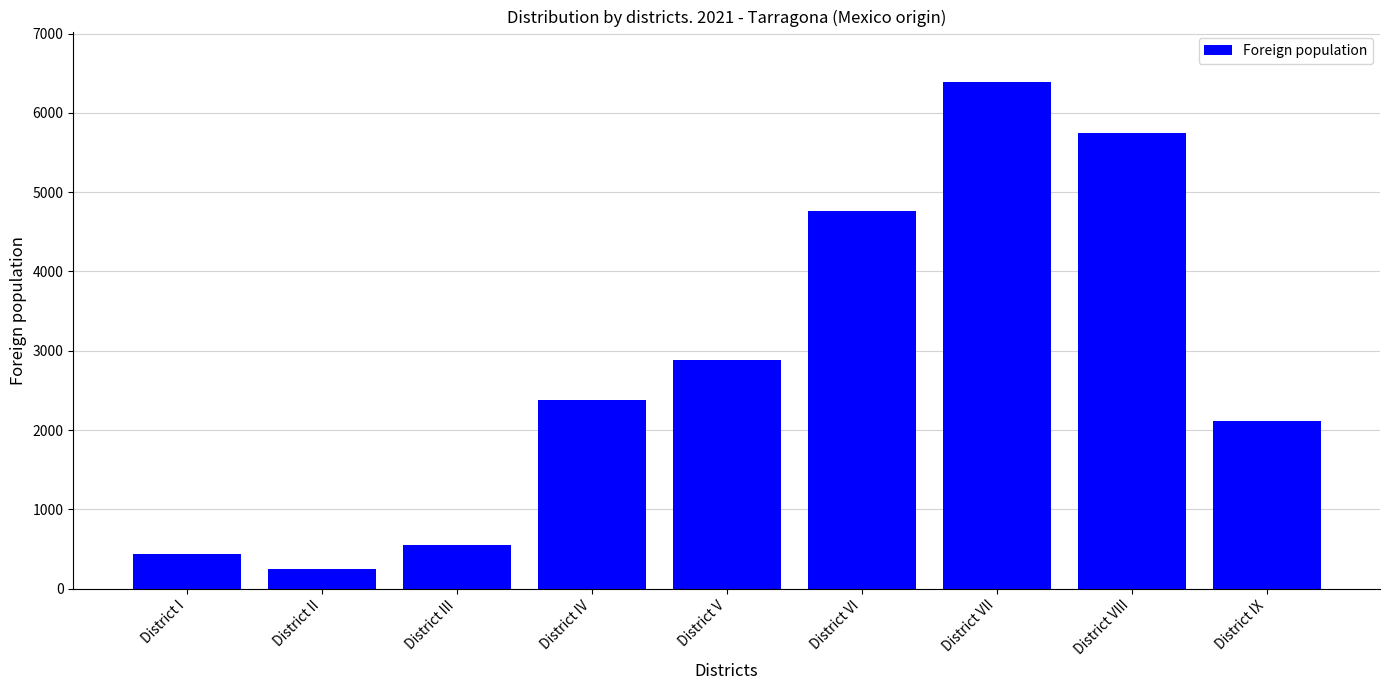

Reading left to right, transcribe all the data shown in this chart.

442	252	555	2384	2889	4767	6388	5747	2118